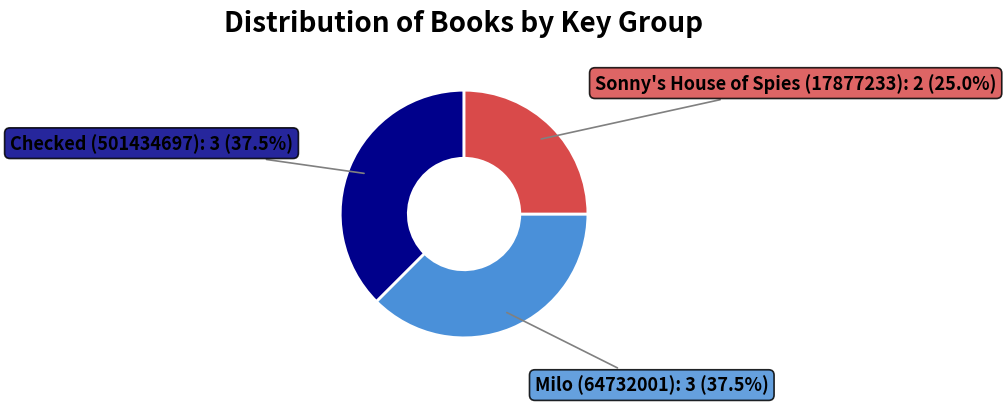

Is there a majority slice in this chart?

No